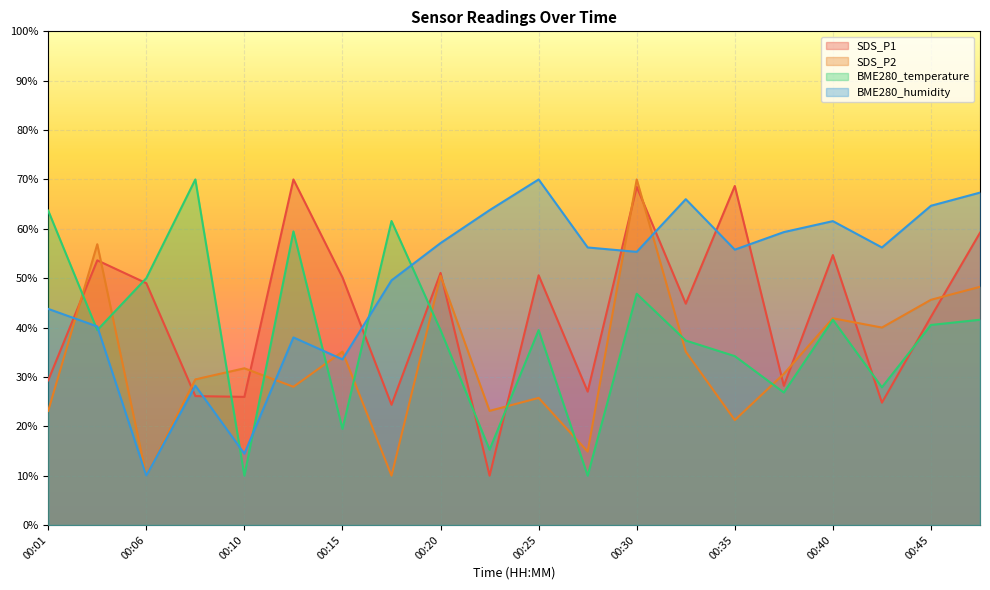

What is the difference between the highest and lowest values at 00:18?

51.6